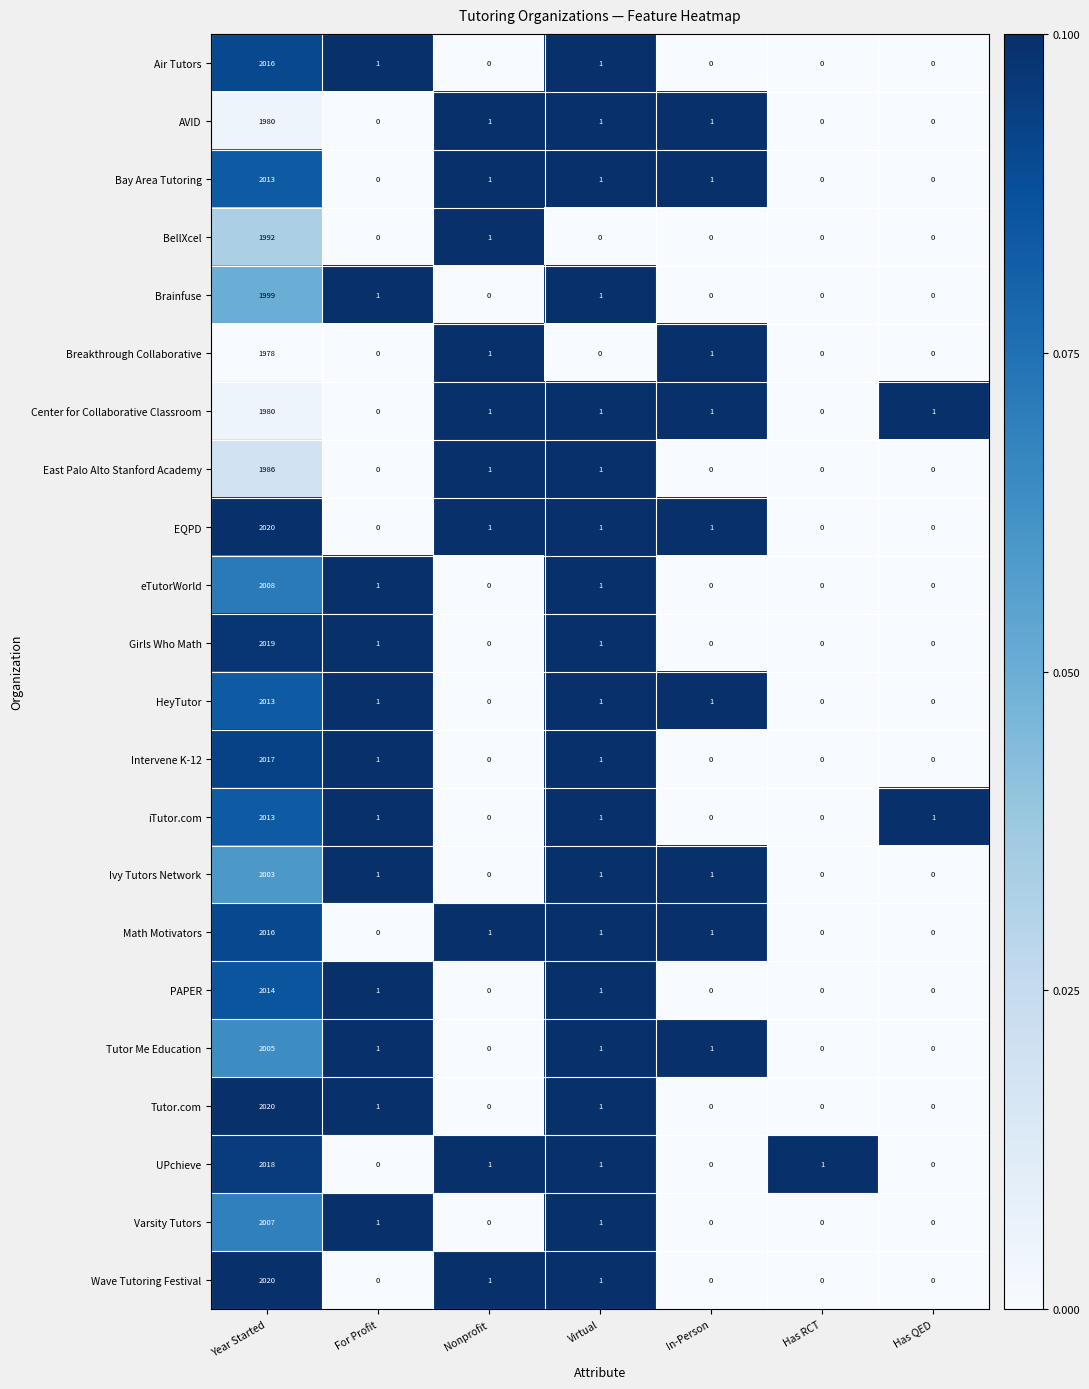

Where does the Ivy Tutors Network series first go above 1?

Year Started